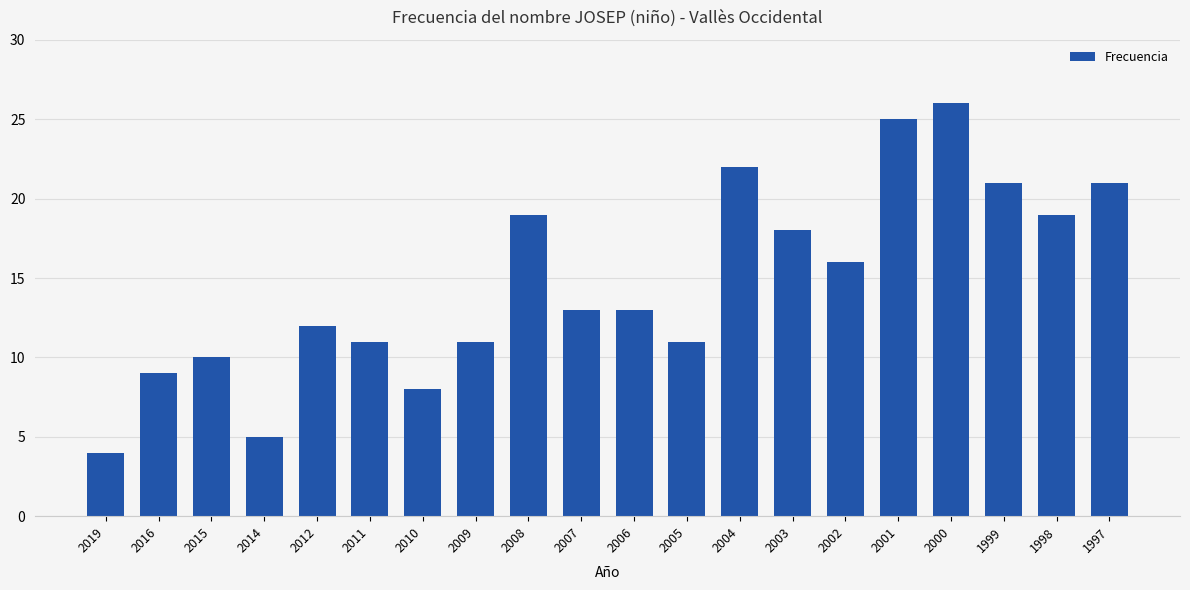

Between 2014 and 2000, which is larger?

2000